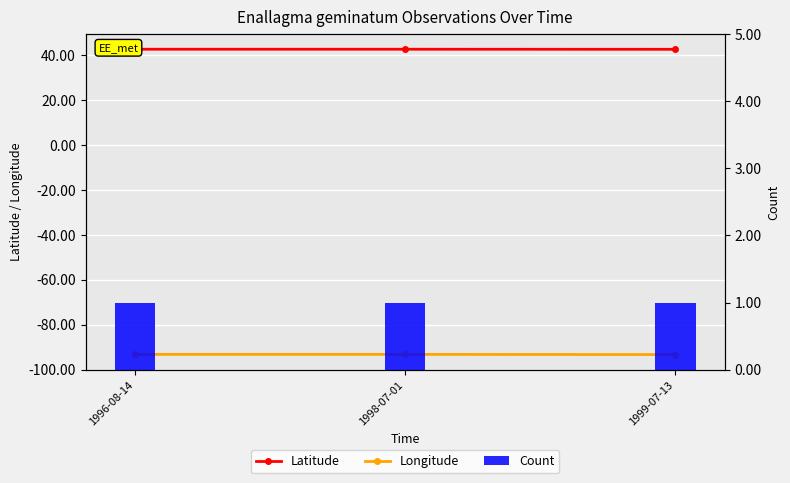

What is the sum of all Longitude values?

-279.8